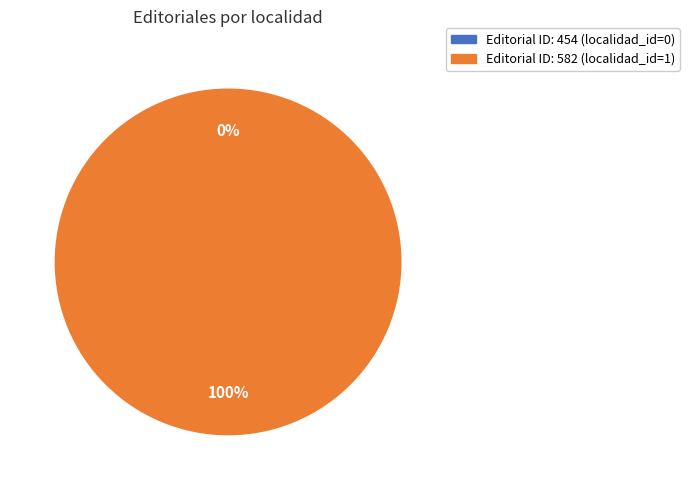

What is the change in value from 454 to 582?

+1